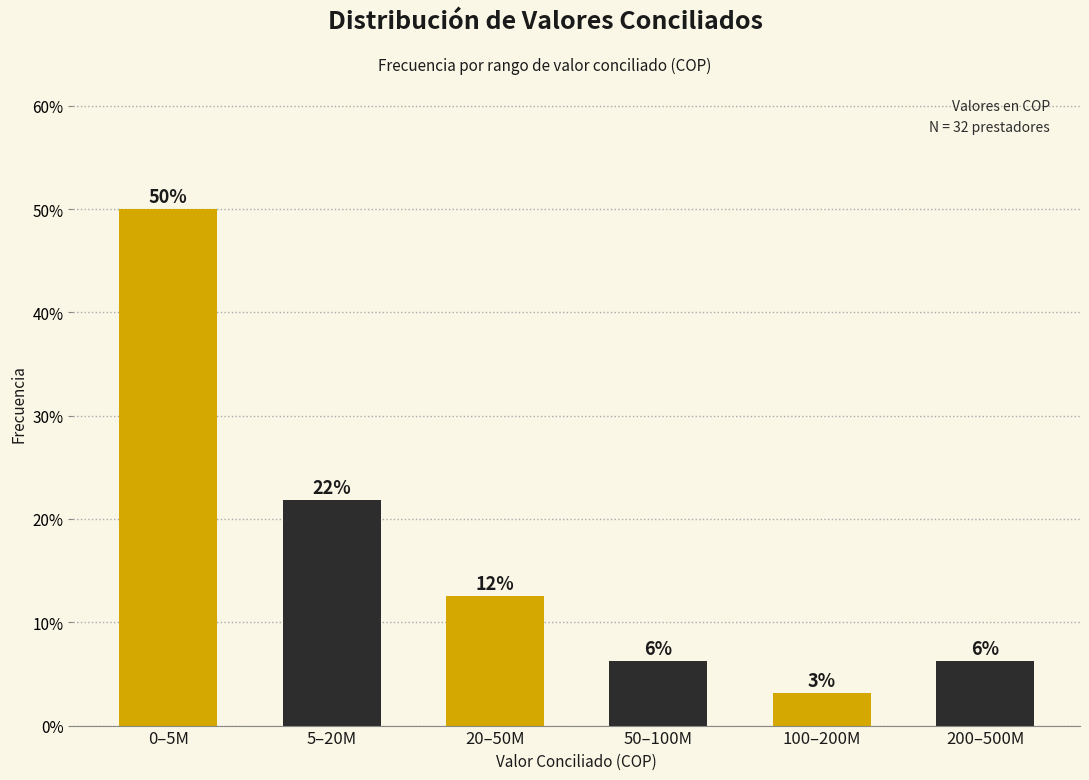

Are the bars horizontal?

No